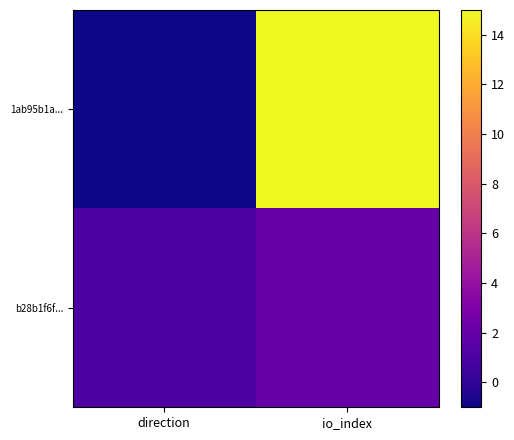

What is the greatest value displayed?

15